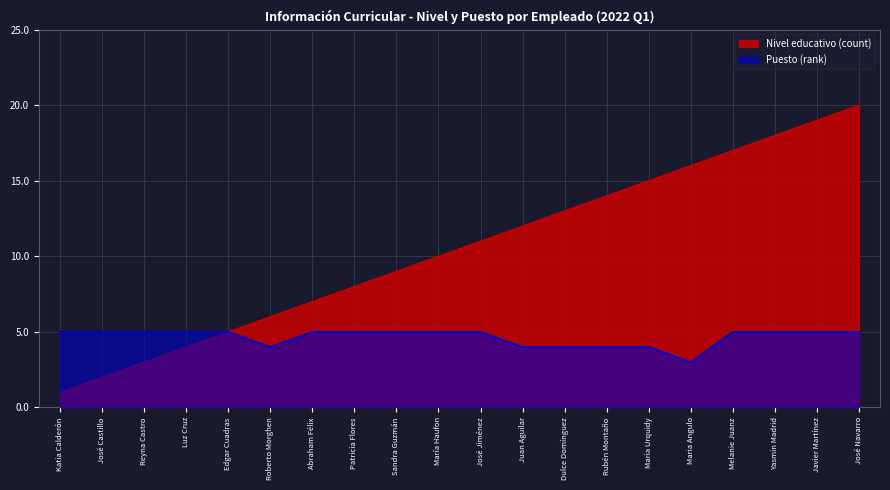

Read the Nivel educativo (count) value at Roberto Morghen, to the nearest 5.

5